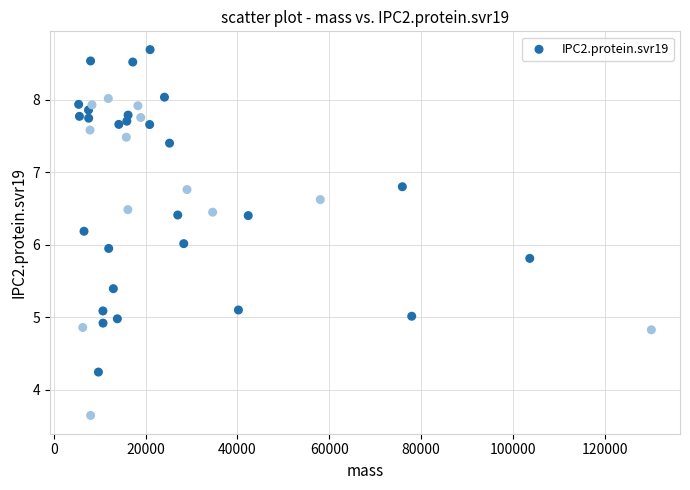

What is the range of Y values (max minus min)?

5.0